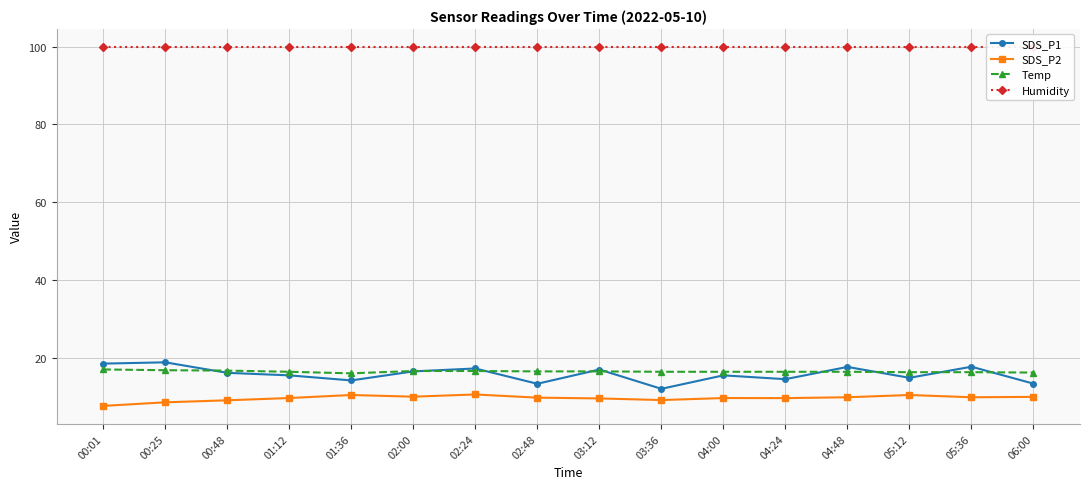

How many lines are shown in the chart?

4